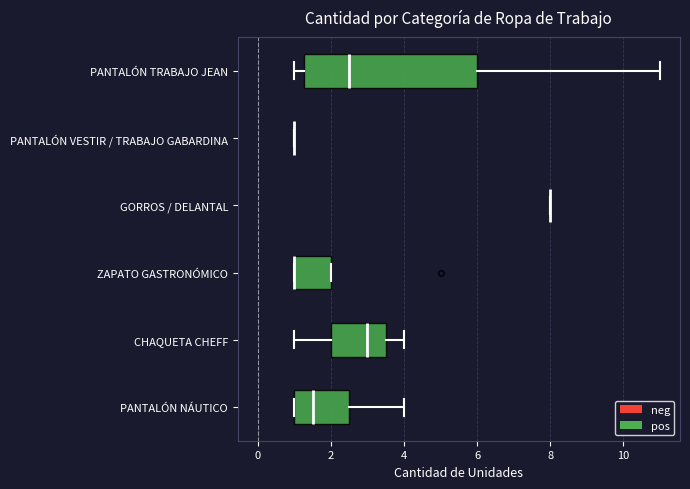

Reading bottom to top, read every box against the x-axis: the position of its median line, the range the box covers, and the ends of its whiskers. The values are not printed on the chart, so give them approximately, as read against the axis.

PANTALÓN NÁUTICO: median 1.6, box 1.0 to 2.6, whiskers 1.0 to 4.0
CHAQUETA CHEFF: median 3.0, box 2.0 to 3.6, whiskers 1.0 to 4.0
ZAPATO GASTRONÓMICO: median 1.0 (drawn on the box's left edge), box 1.0 to 2.0, whiskers 1.0 to 2.0
GORROS / DELANTAL: box collapsed to a line at 8.0, whiskers 8.0 to 8.0
PANTALÓN VESTIR / TRABAJO GABARDINA: box collapsed to a line at 1.0, whiskers 1.0 to 1.0
PANTALÓN TRABAJO JEAN: median 2.6, box 1.2 to 6.0, whiskers 1.0 to 11.0